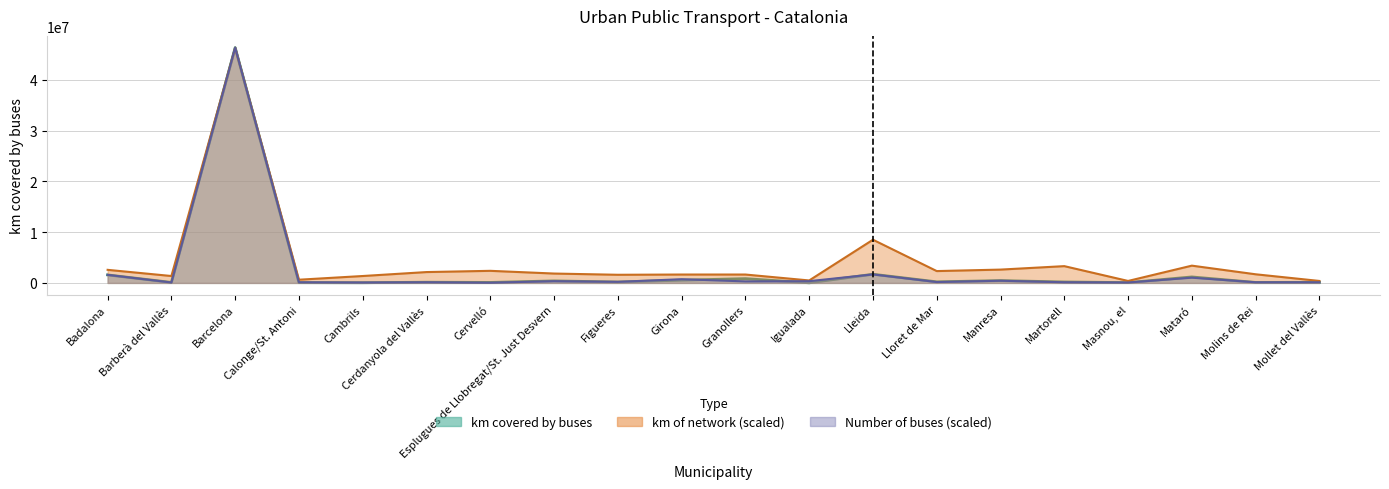

What position from the right is Cambrils?

16